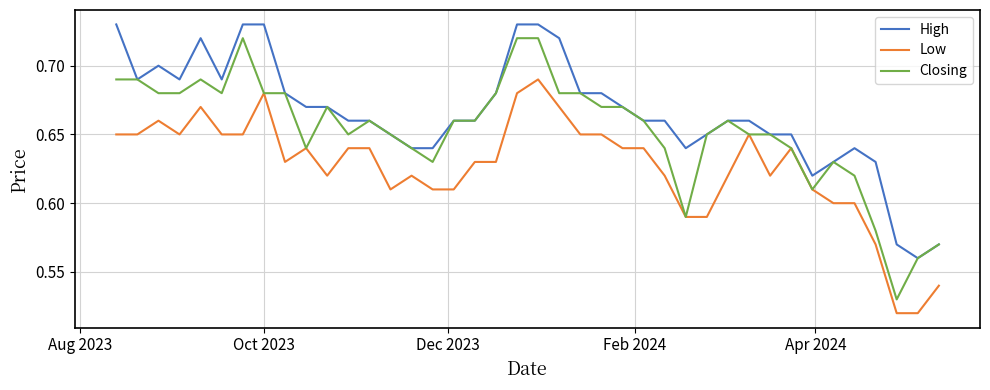

True or false: Low and High intersect in this chart.

False